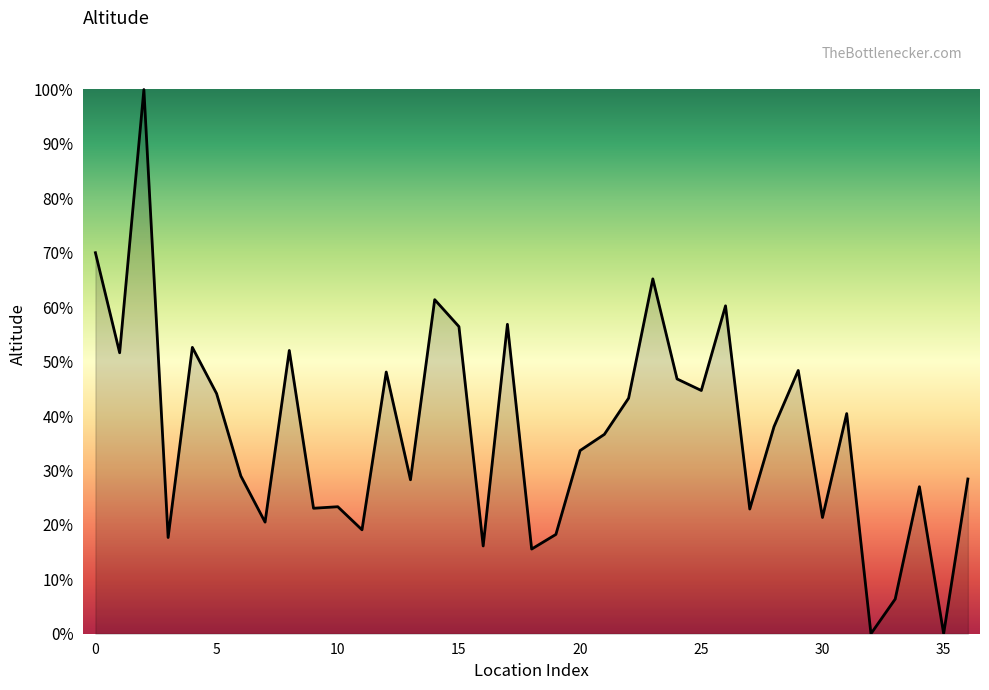

How many distinct data groups are displayed?

1